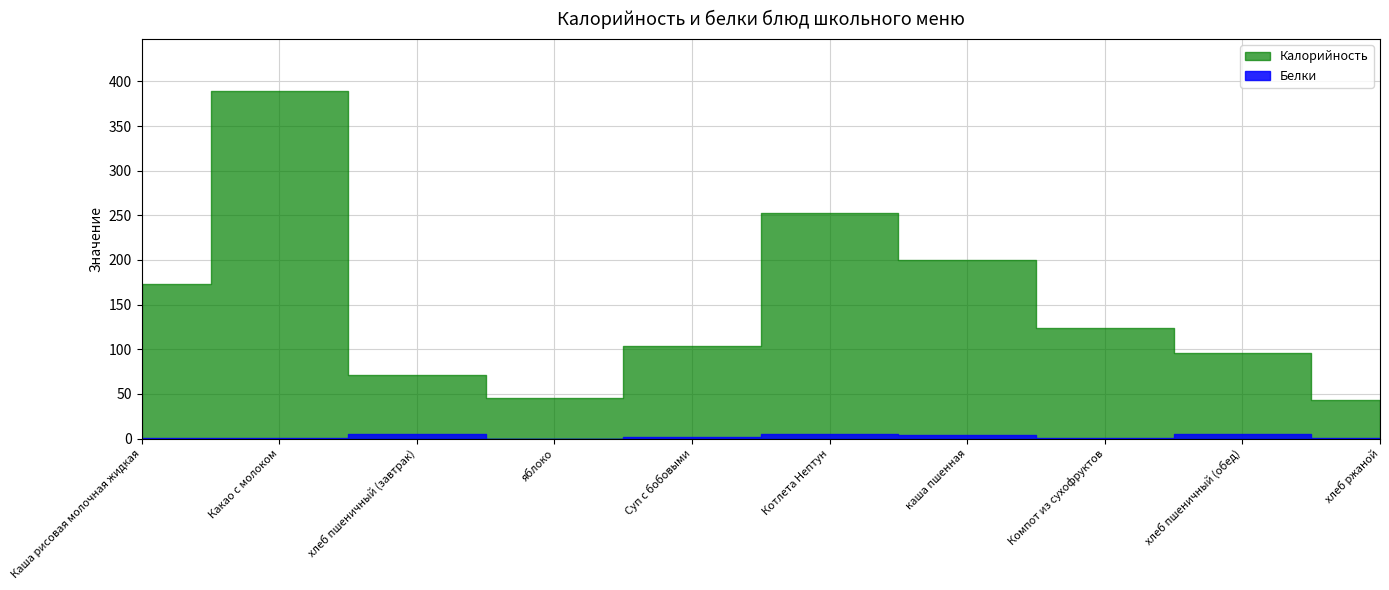

At хлеб пшеничный (завтрак), list the series in order from smallest to largest.

Белки, Калорийность